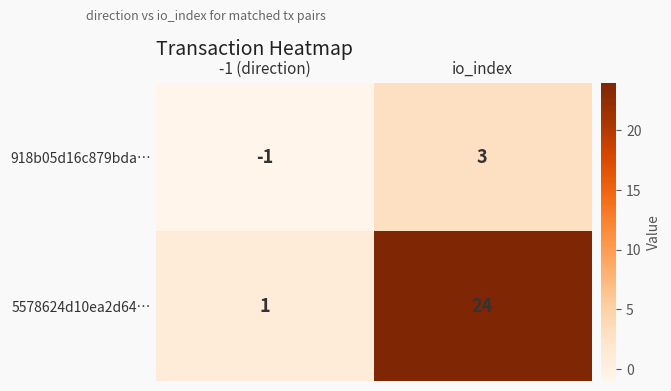

How many data points does each series have?

2